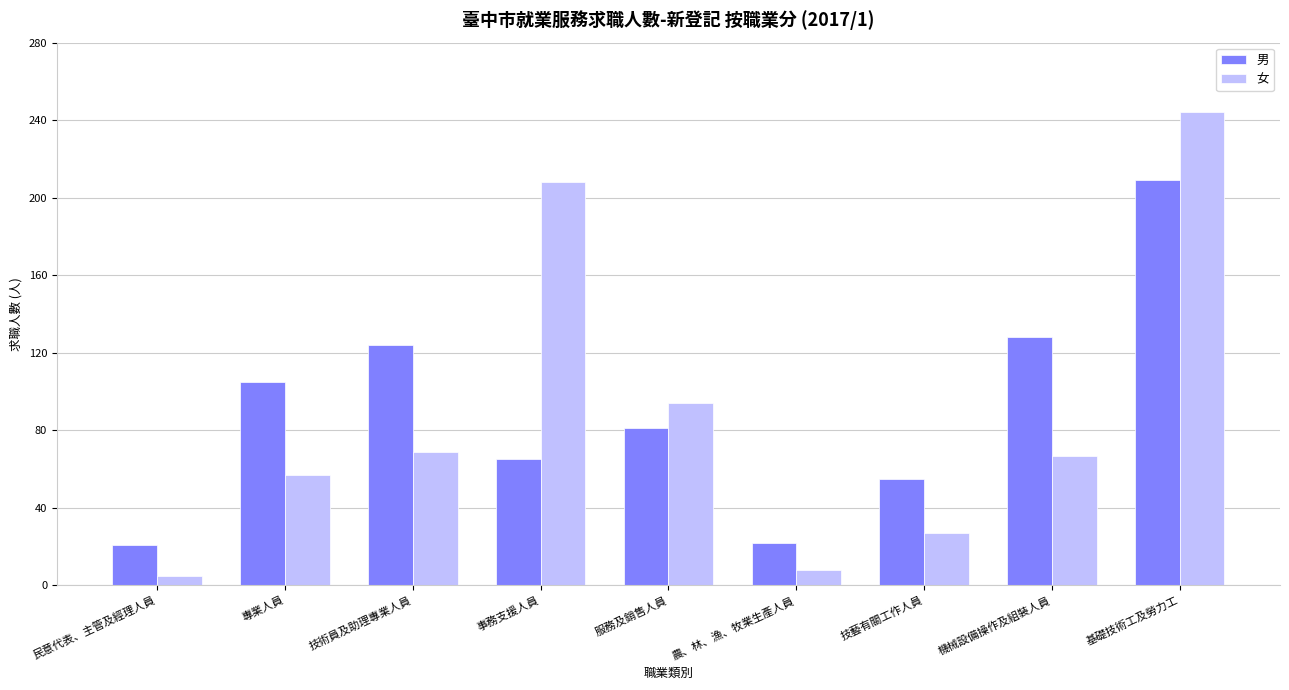

List the series in order of their peak value, highest first.

女, 男